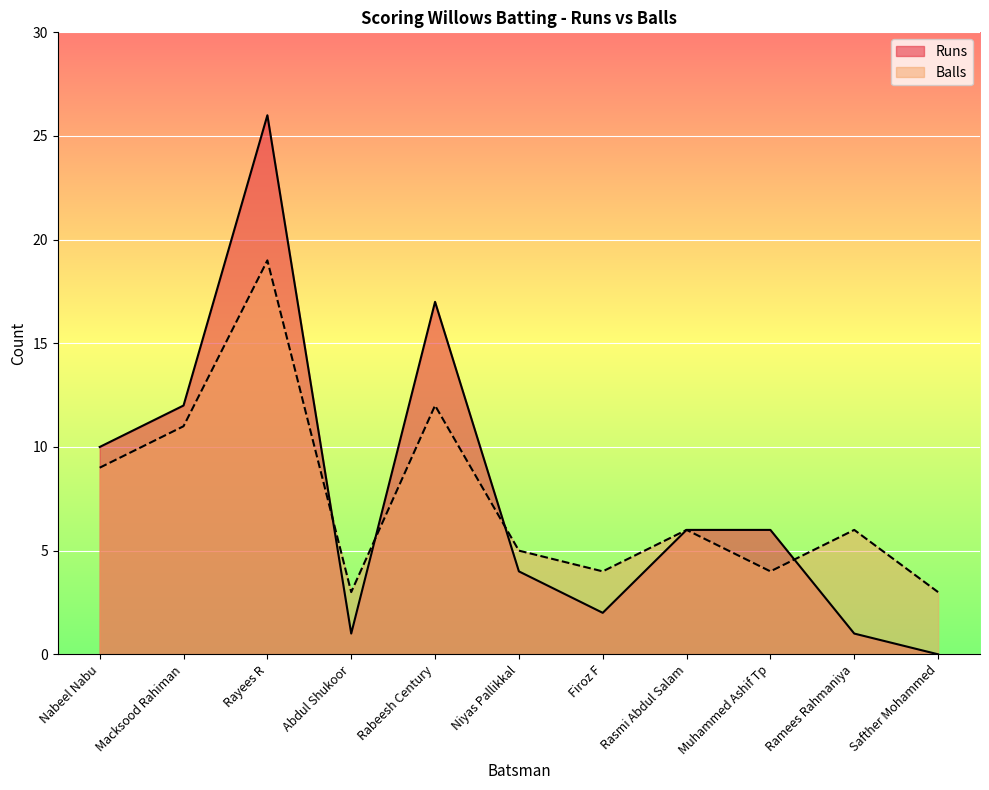

What is the sum of the Balls values at Niyas Pallikkal and Muhammed Ashif Tp?

9